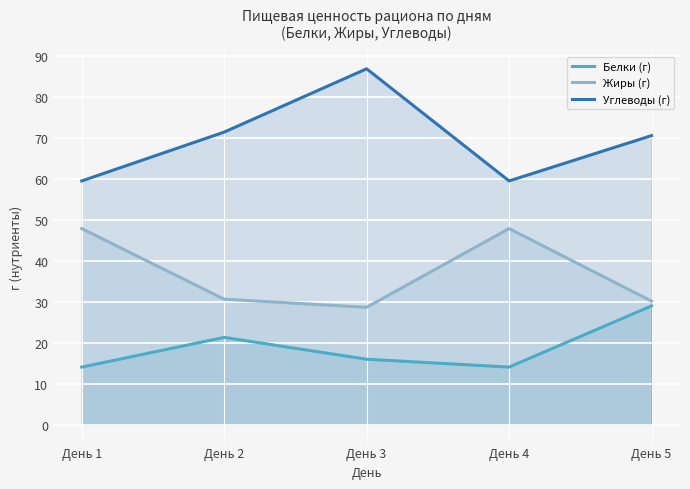

At День 1, list the series in order from largest to smallest.

Углеводы (г), Жиры (г), Белки (г)